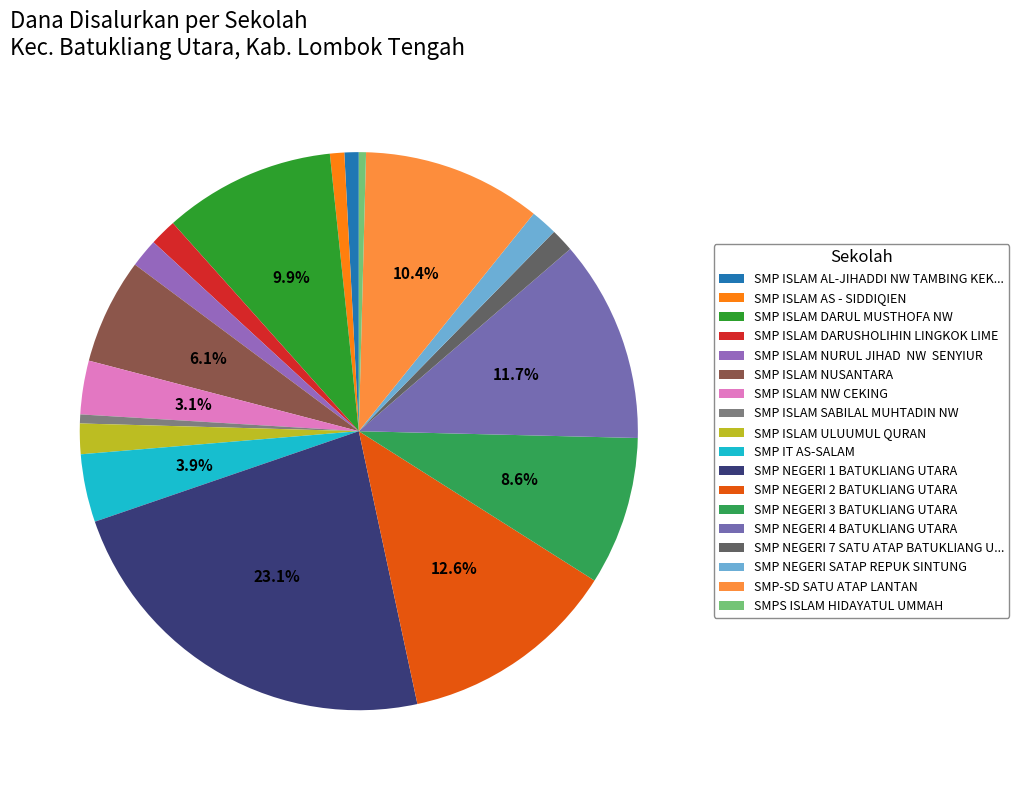

The SMP NEGERI 1 BATUKLIANG UTARA slice represents 23% of the pie. True or false?

True